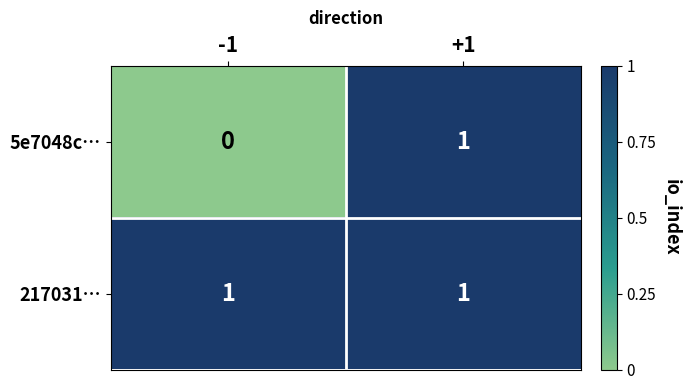

How many distinct data groups are displayed?

2